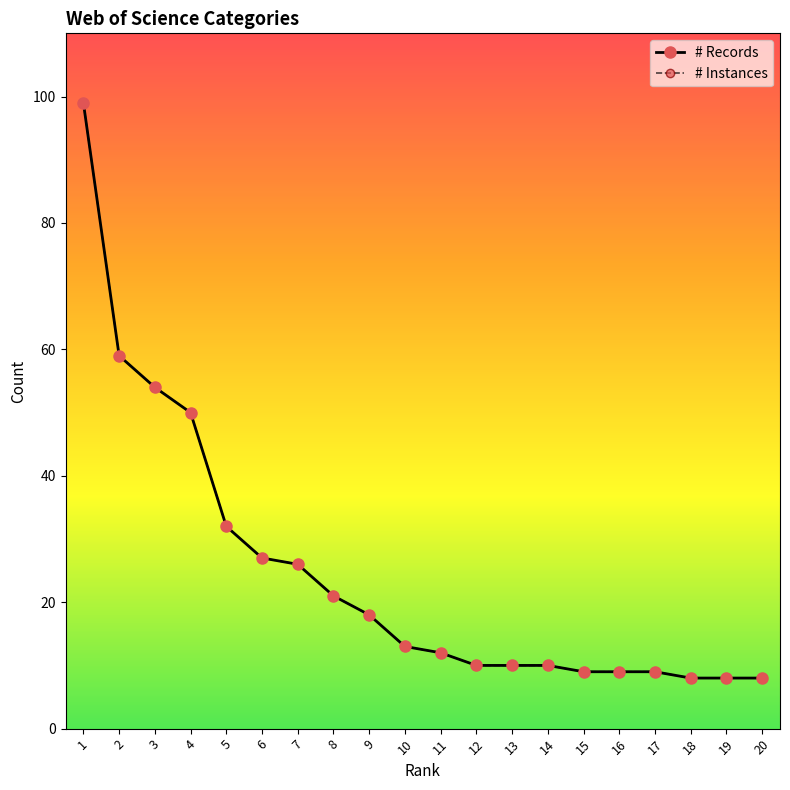

What is the total value across all series at 10?

26